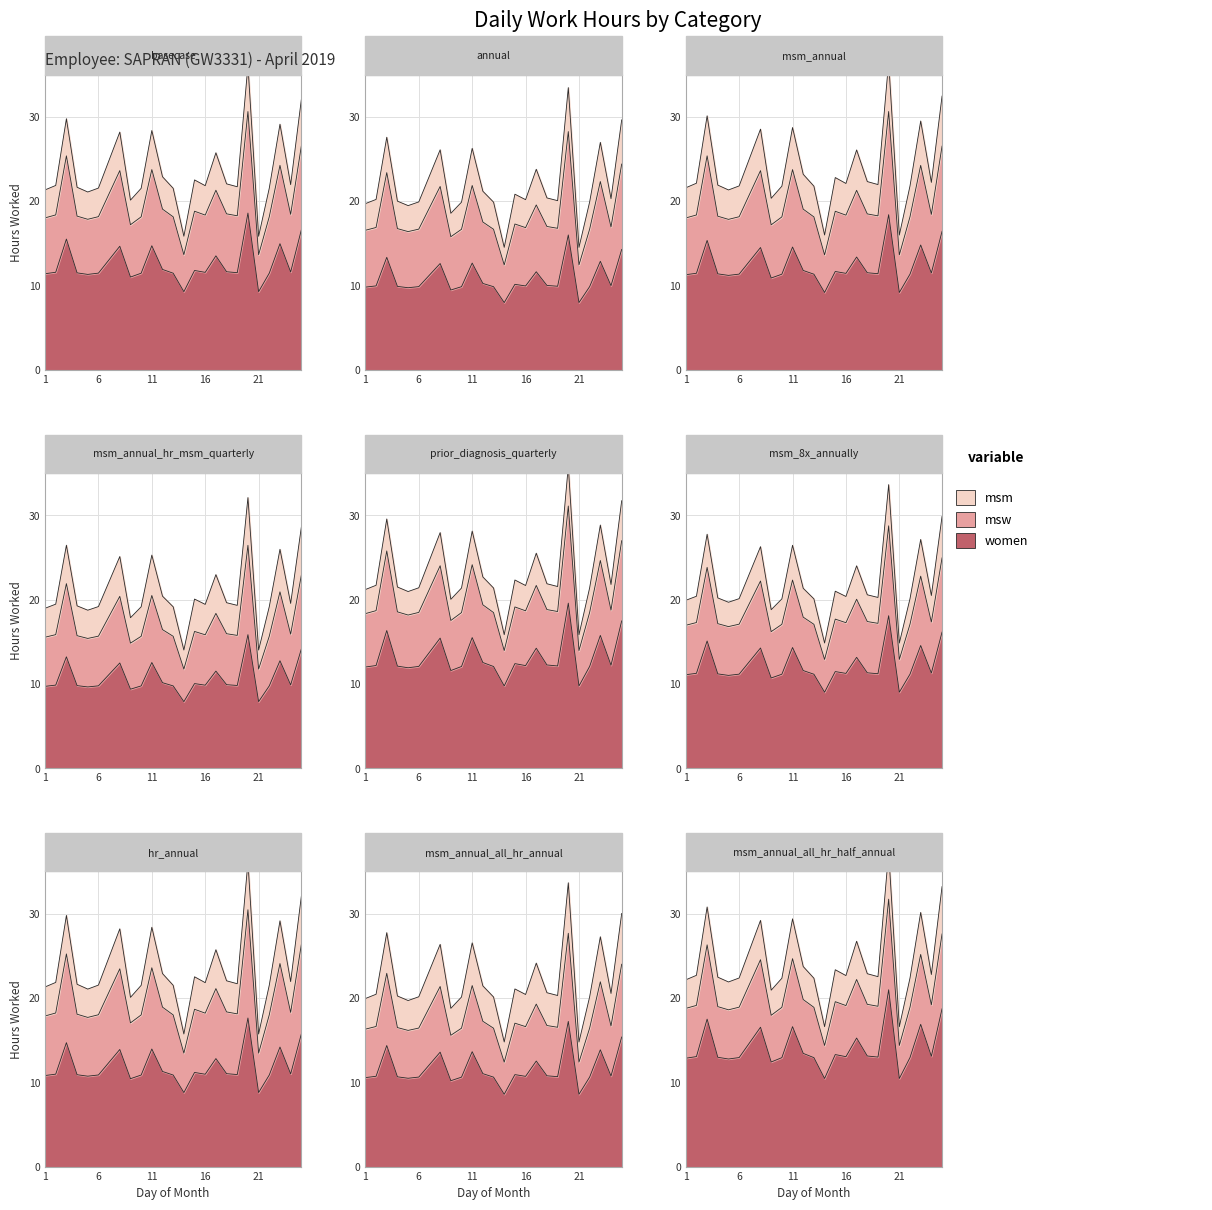

True or false: msw has a value of 5.5 at 24.

False